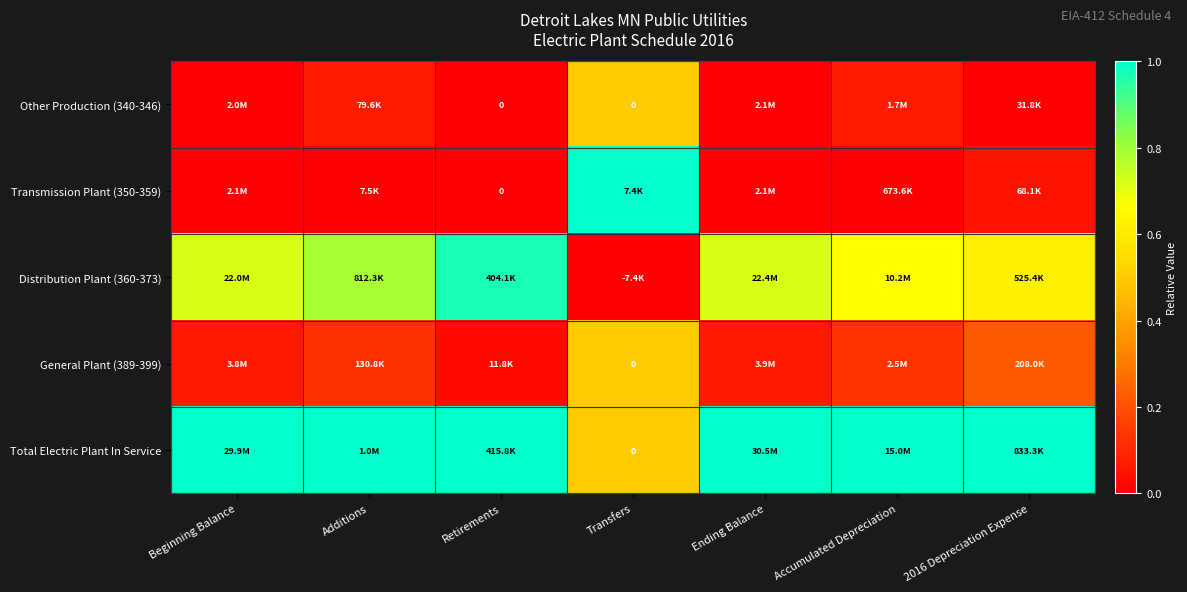

How many distinct data groups are displayed?

5